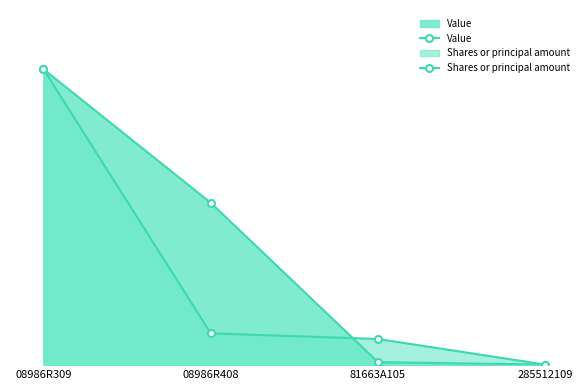

Rank the categories by Shares or principal amount value from highest to lowest.

08986R309, 08986R408, 81663A105, 285512109